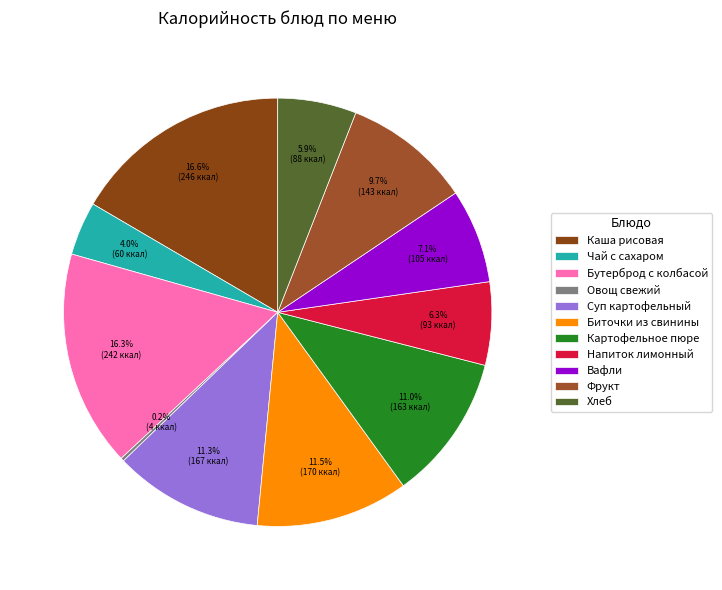

Between Хлеб and Биточки из свинины, which is larger?

Биточки из свинины